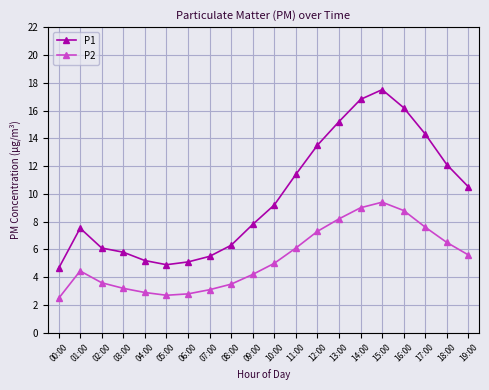

What is the label of the 8th point from the right?

12:00